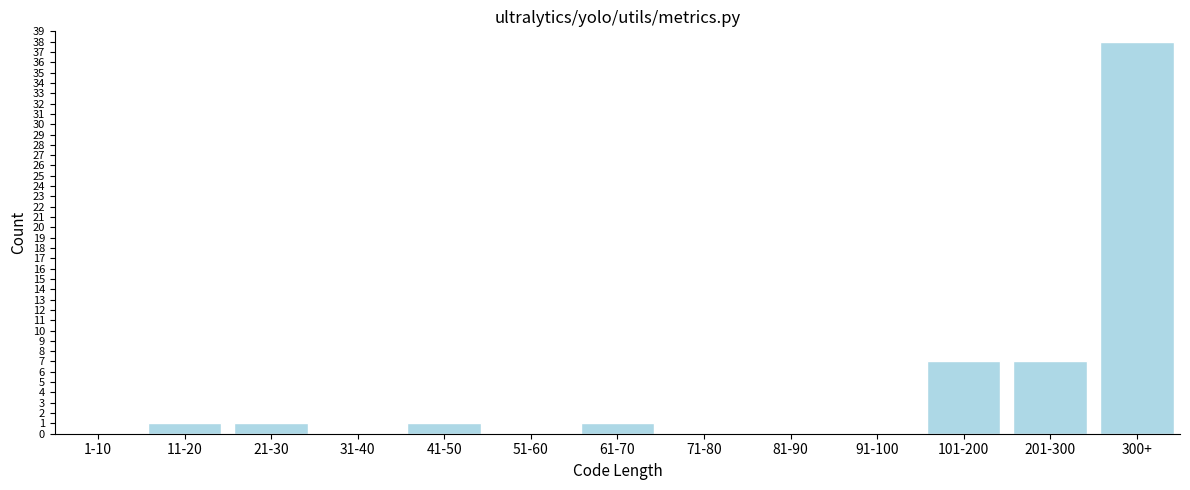

Reading left to right, list all the values displayed in this chart.

1-10=0	11-20=1	21-30=1	31-40=0	41-50=1	51-60=0	61-70=1	71-80=0	81-90=0	91-100=0	101-200=7	201-300=7	300+=38